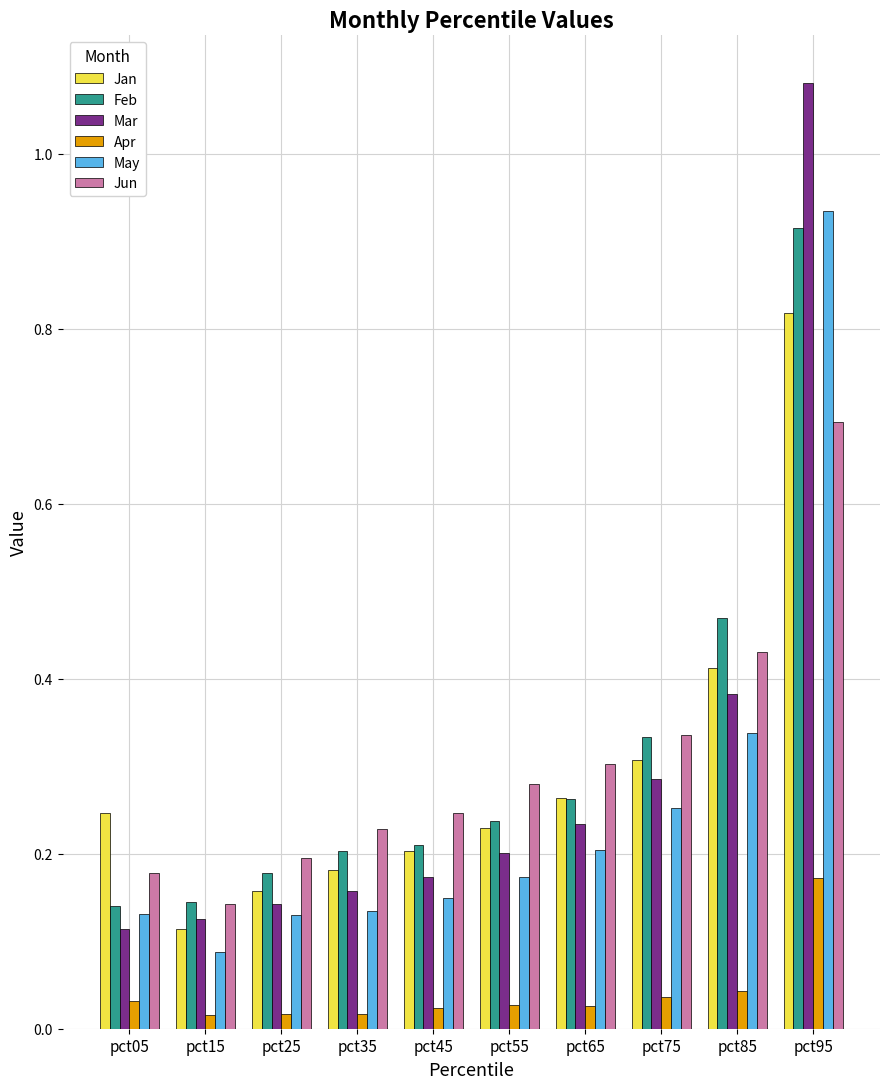

Count the Feb values in the range 0 to 1.

10